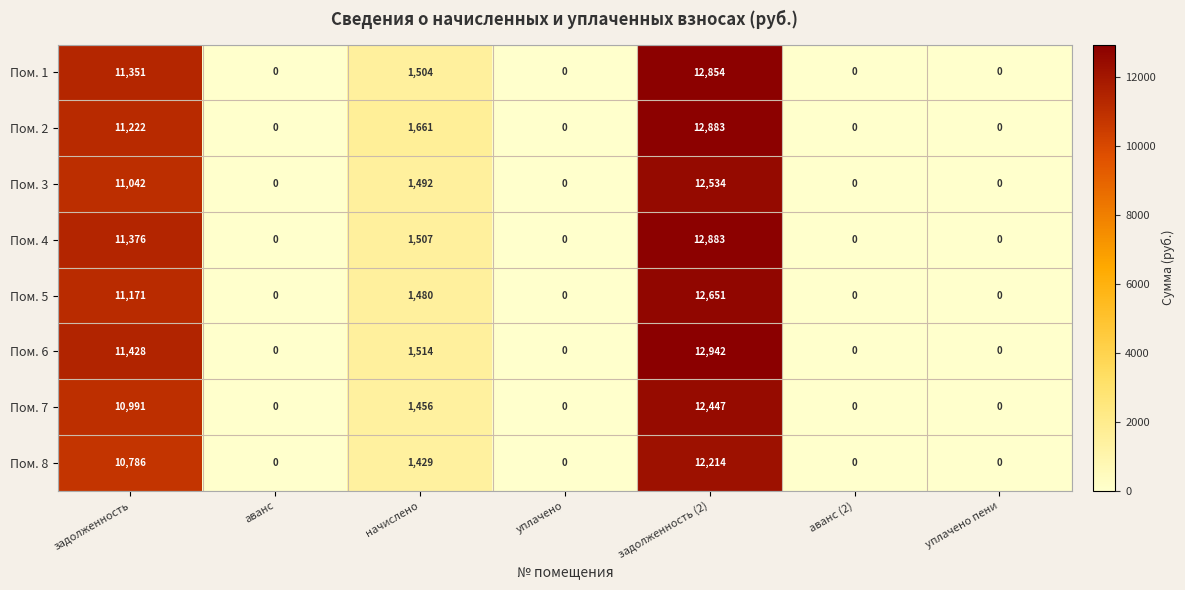

Is it true that Пом. 8 equals 5247 at аванс (2)?

False